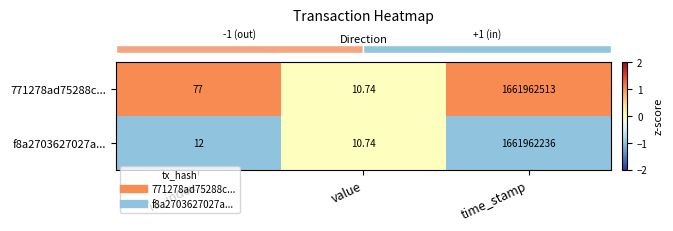

Which label corresponds to the smallest value in the chart?

value